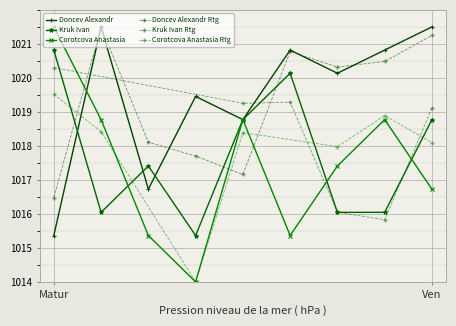

At which category does the chart reach its peak across all series?

2